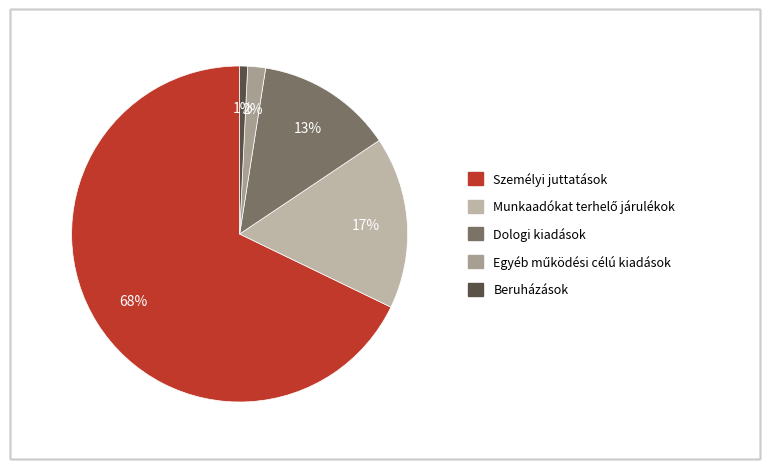

What is the majority slice?

Személyi juttatások